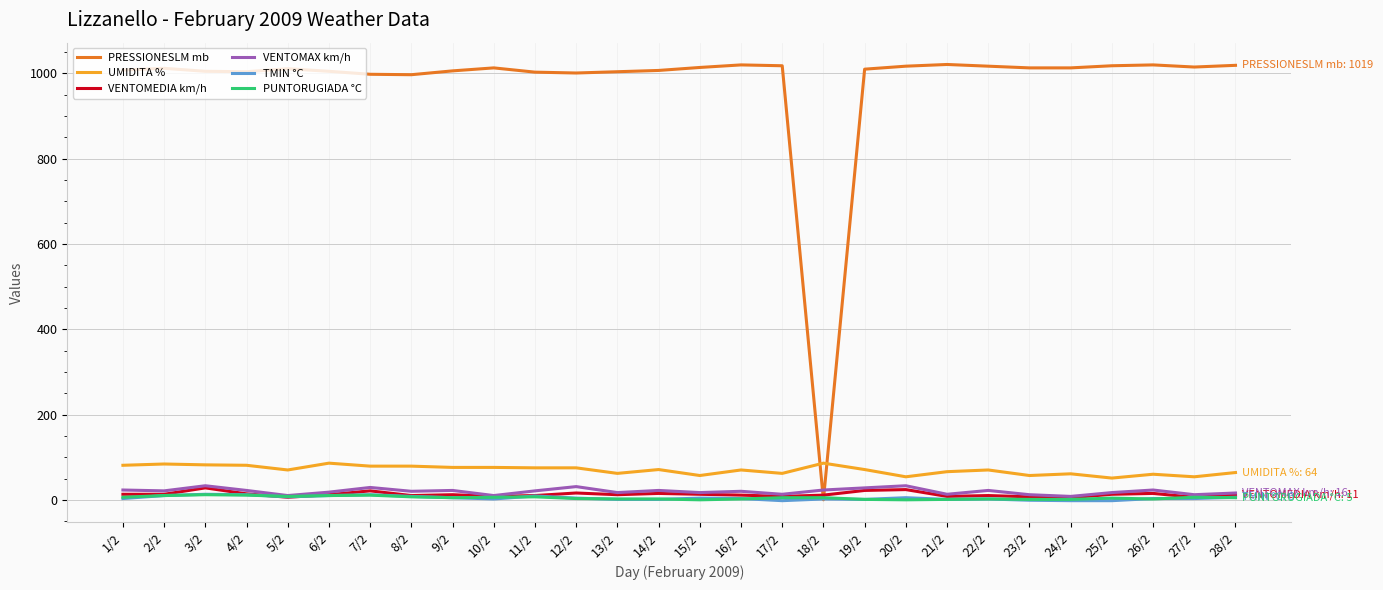

Which series has the largest range (max minus min)?

PRESSIONESLM mb